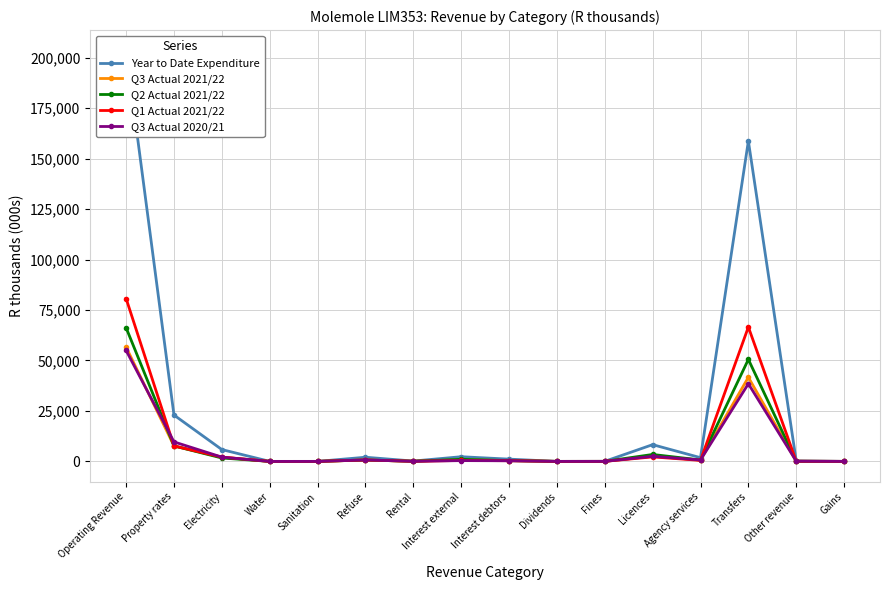

How many interior local peaks does the Q1 Actual 2021/22 series have?

4